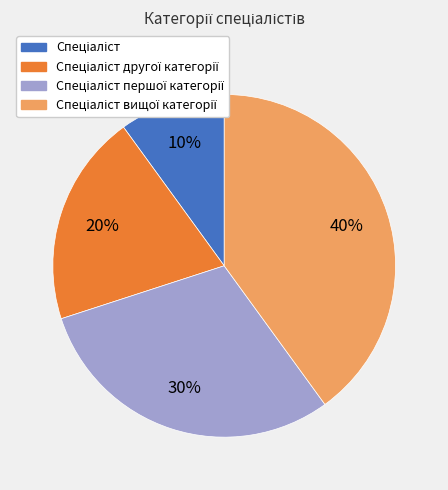

Does any single category account for the majority?

No